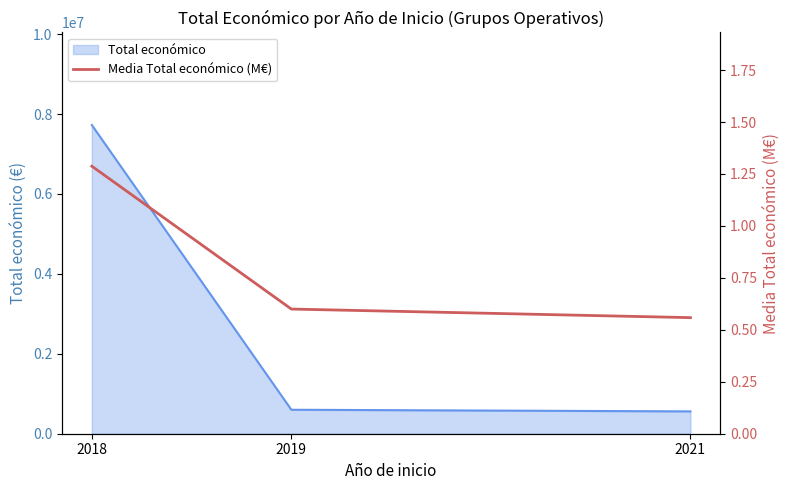

What is the sum of all values?

2.4